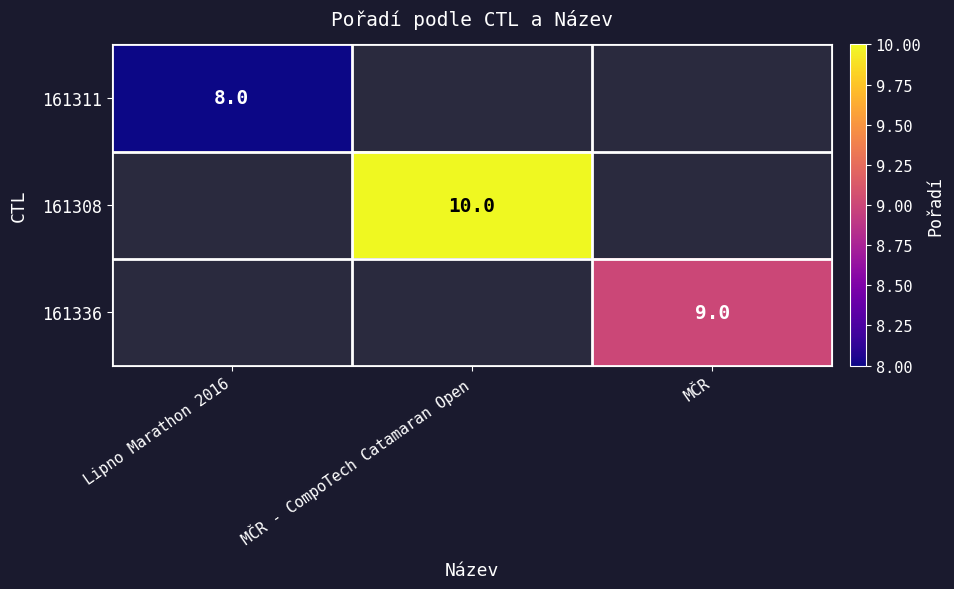

Is the value of 161311 at Lipno Marathon 2016 greater than the value of 161336 at MČR?

No